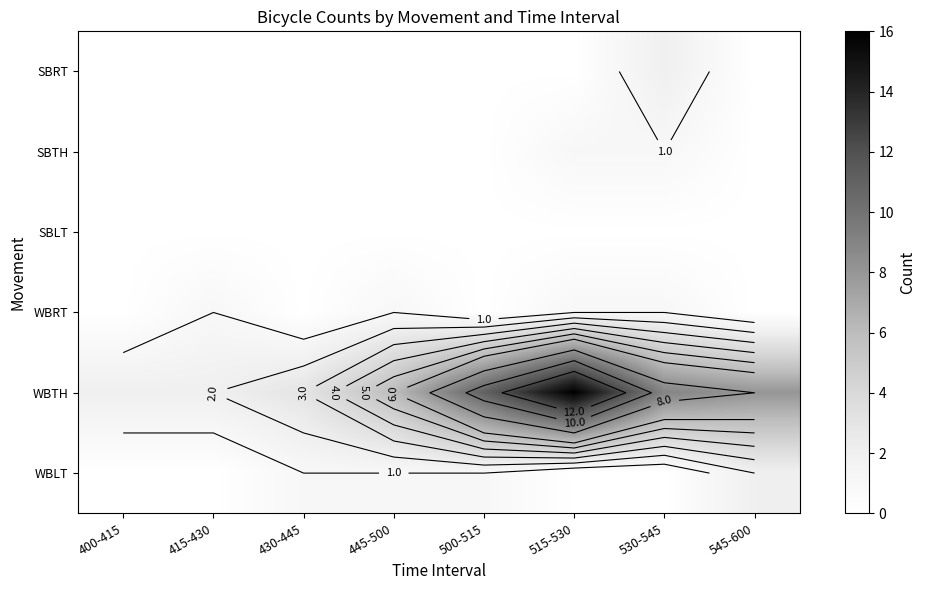

What is the difference between the second highest and second lowest values in the WBRT series?

1